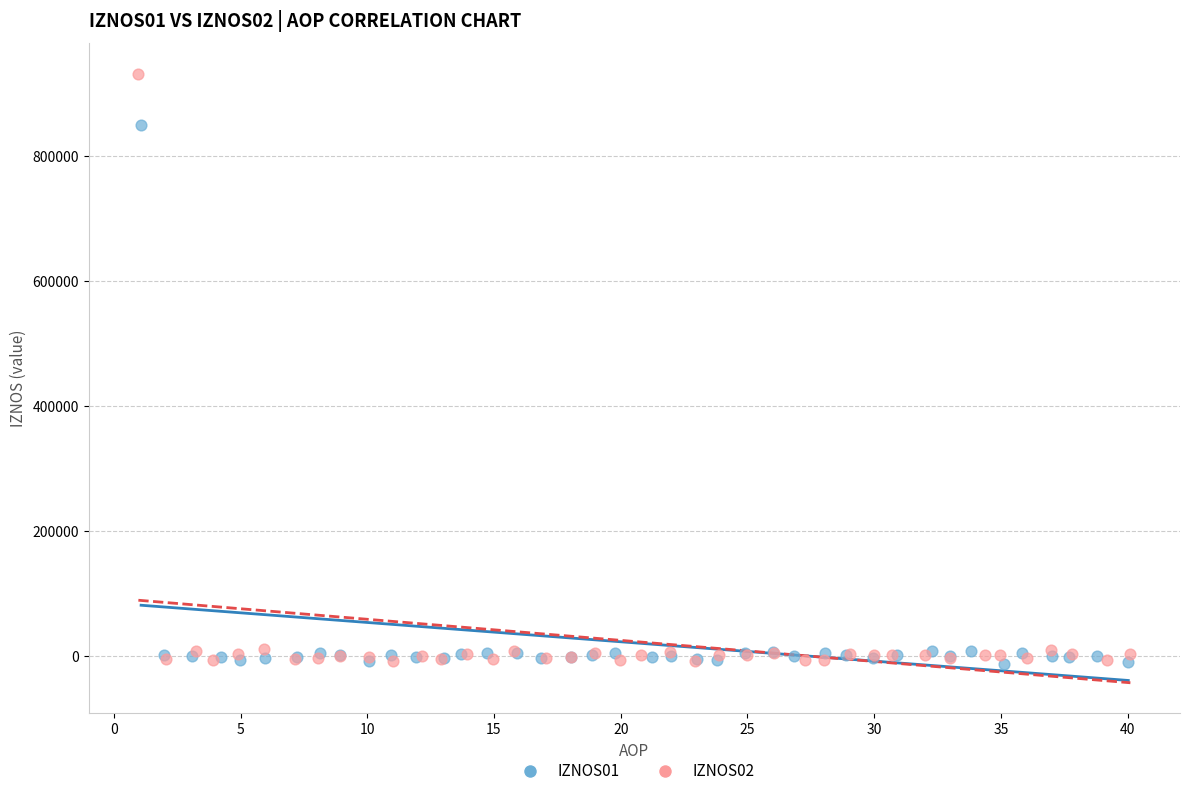

Which series contains the highest Y value?

IZNOS02